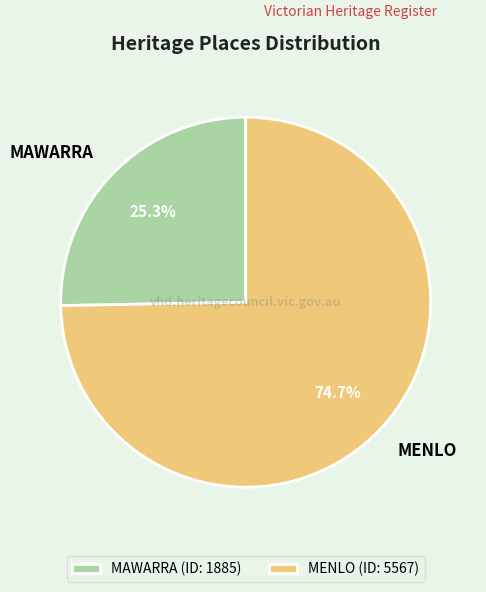

To the nearest percent, what is the difference between the largest and smallest slice percentages?

49%